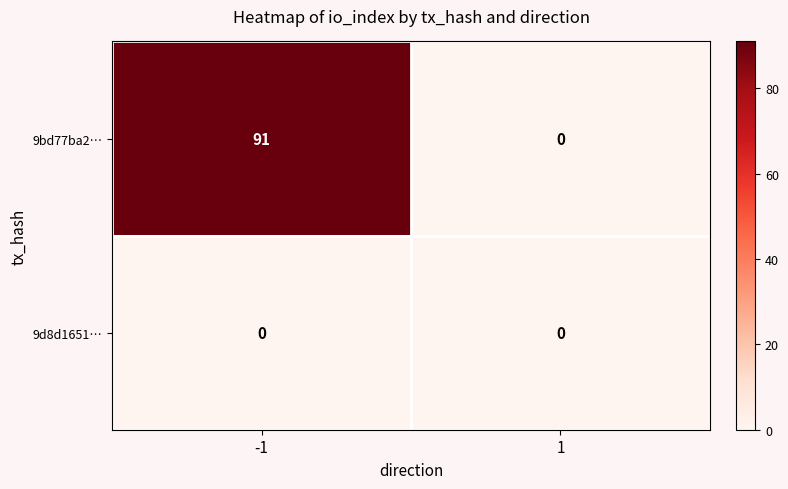

The 9bd77ba2… series shows 91 at -1. True or false?

True